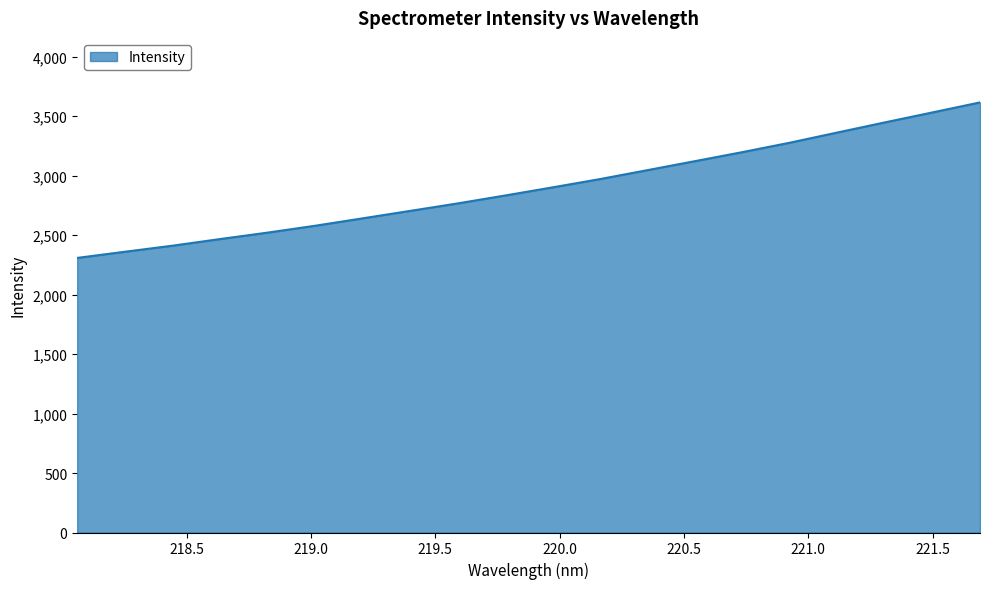

What is the greatest value displayed?

3615.1